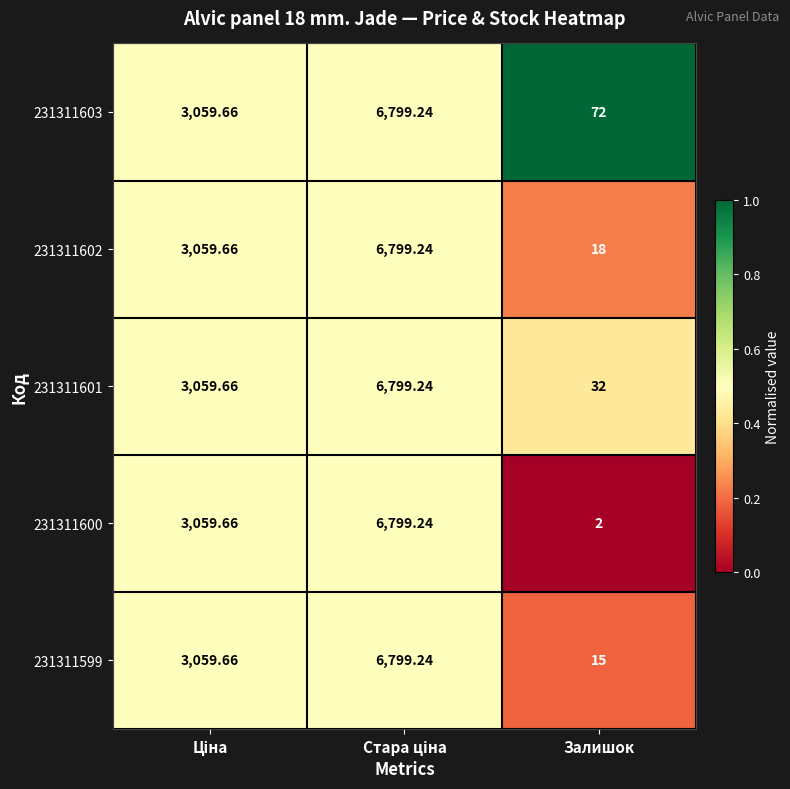

How many series are shown in this chart?

5